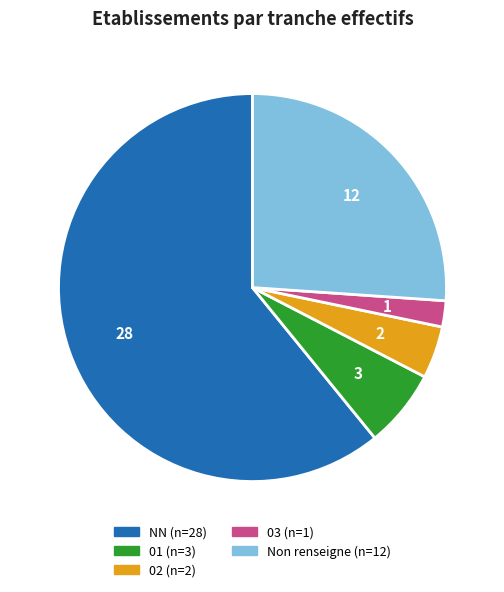

How many segments does this pie chart have?

5